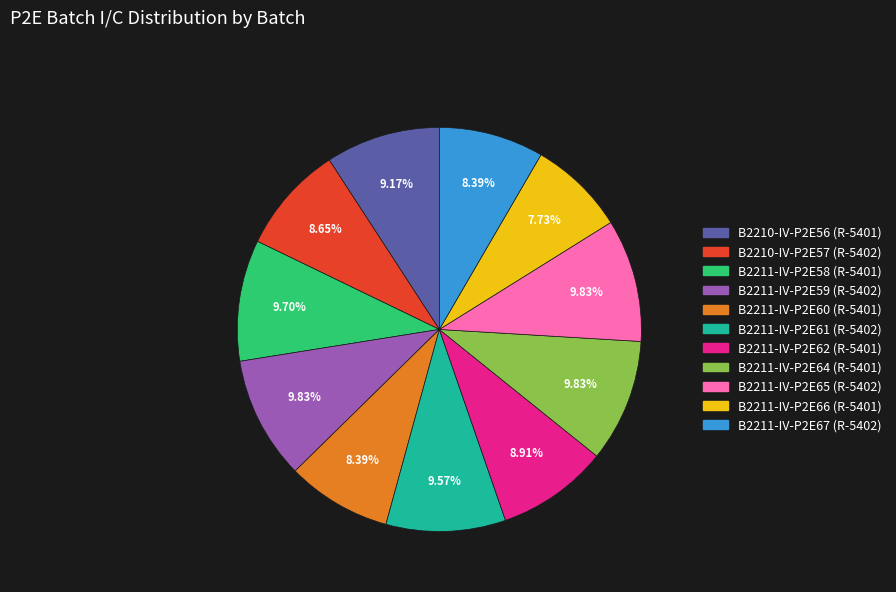

To the nearest percent, what is the average slice percentage?

9%